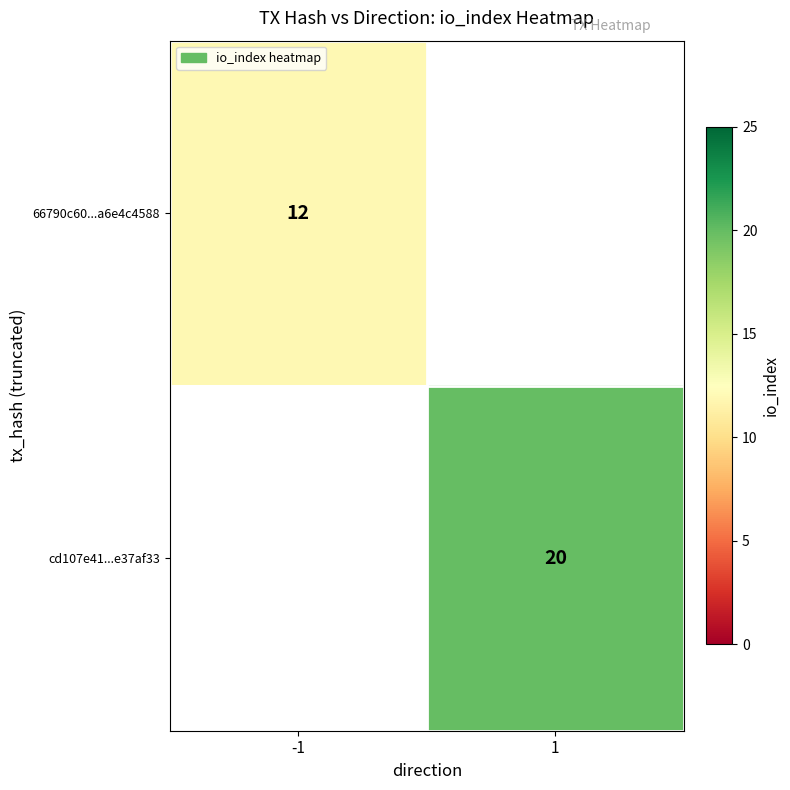

How many categories are shown in the chart?

2